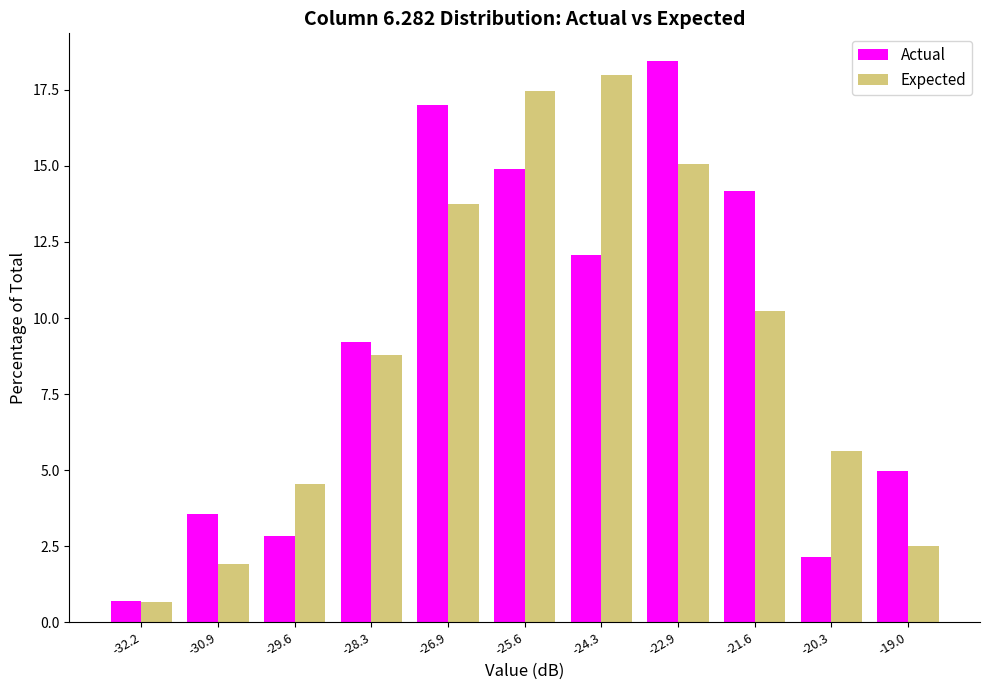

Reading left to right, list every range on the x-axis with the height of the bar of each series over it. Neither the bar edges nor the heights are printed on the chart, so give them approximately, as read against the axes.

-32.8 to -31.6: Actual=0.5	Expected=0.5
-31.6 to -30.2: Actual=3.5	Expected=2.0
-30.2 to -29.0: Actual=3.0	Expected=4.5
-29.0 to -27.6: Actual=9.0	Expected=9.0
-27.6 to -26.2: Actual=17.0	Expected=13.5
-26.2 to -25.0: Actual=15.0	Expected=17.5
-25.0 to -23.6: Actual=12.0	Expected=18.0
-23.6 to -22.2: Actual=18.5	Expected=15.0
-22.2 to -21.0: Actual=14.0	Expected=10.0
-21.0 to -19.6: Actual=2.0	Expected=5.5
-19.6 to -18.2: Actual=5.0	Expected=2.5